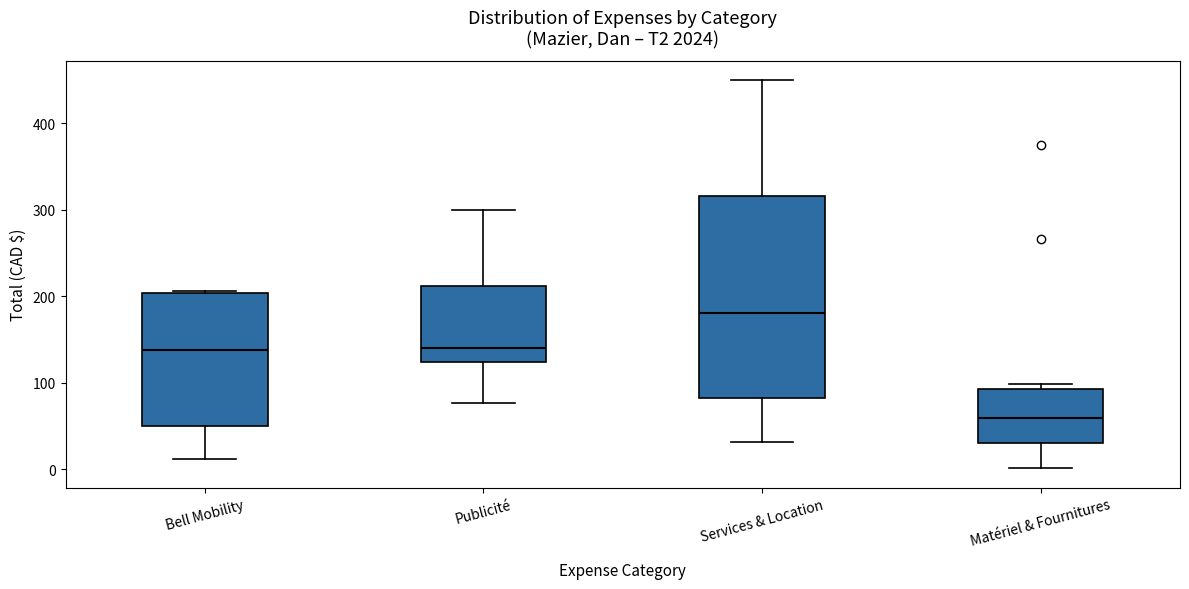

Which box is the tallest, from its lower edge to its upper edge?

Services & Location